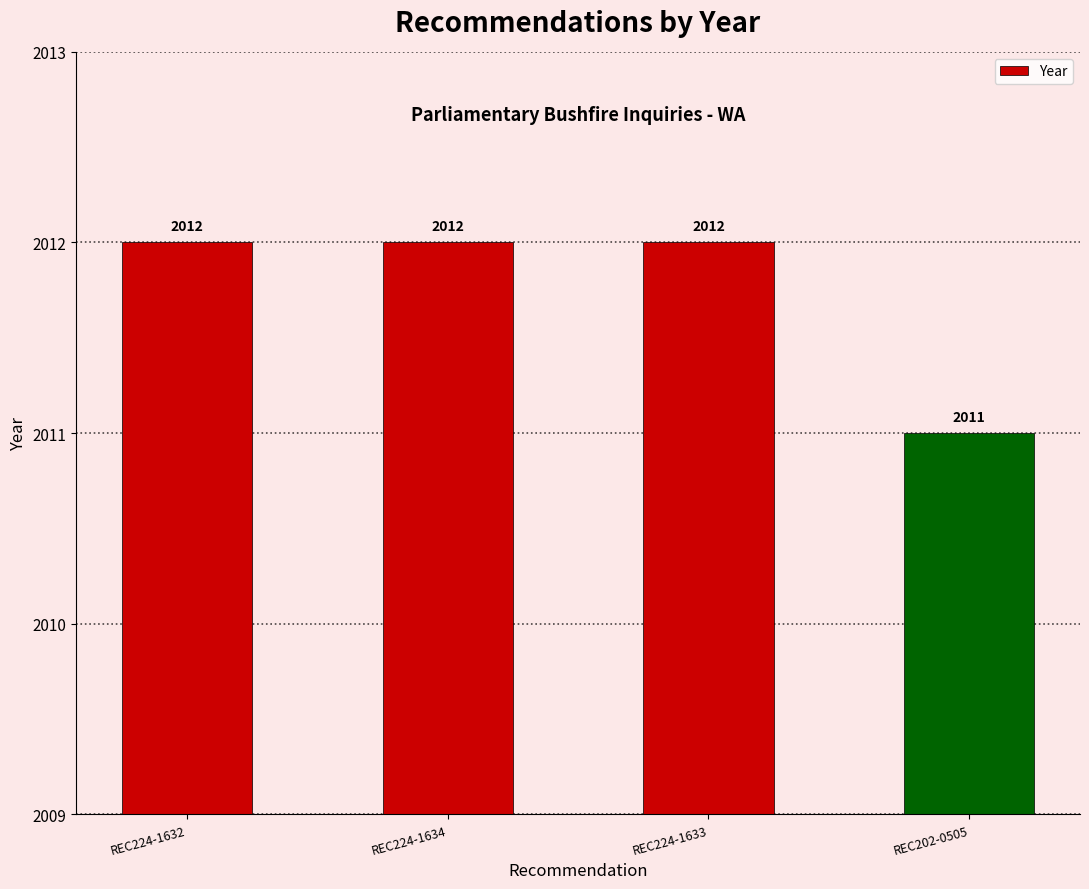

What is the greatest value displayed?

2012